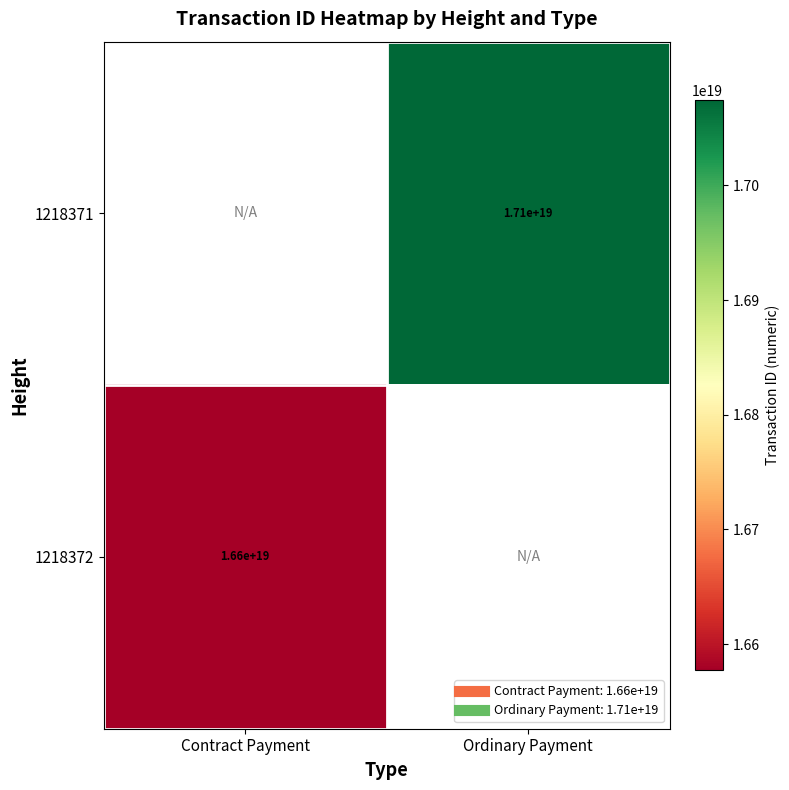

List the series in order of their peak value, highest first.

1218371, 1218372